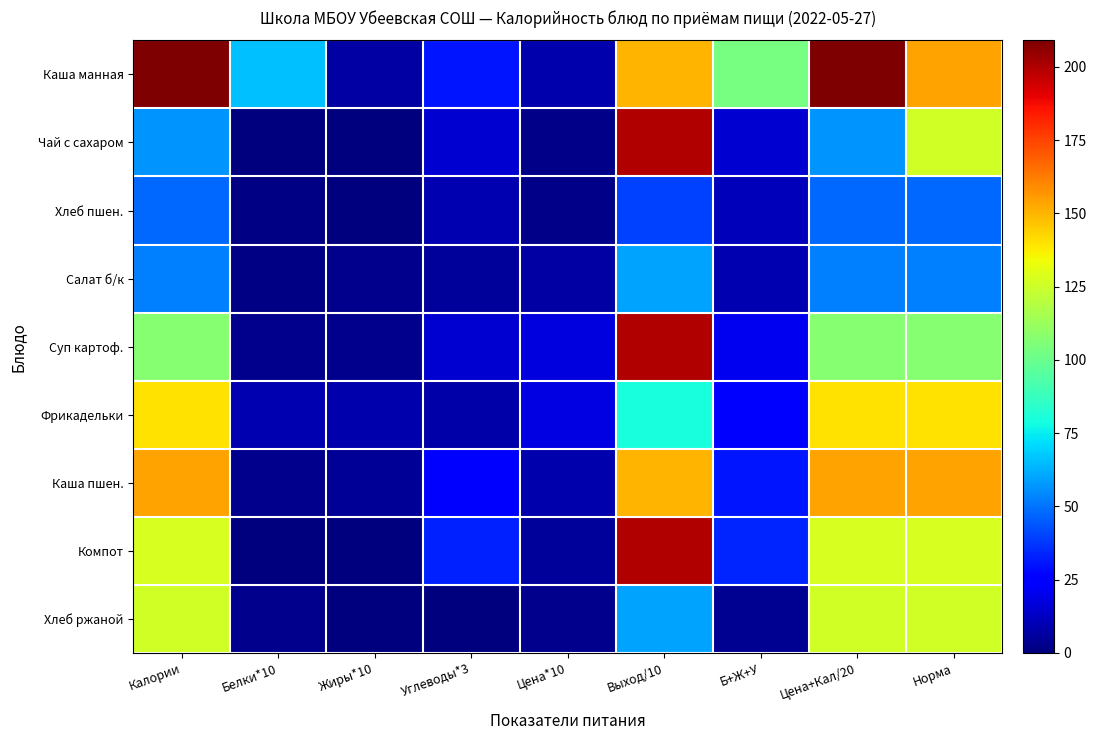

Which series has the largest total across all categories?

Каша манная